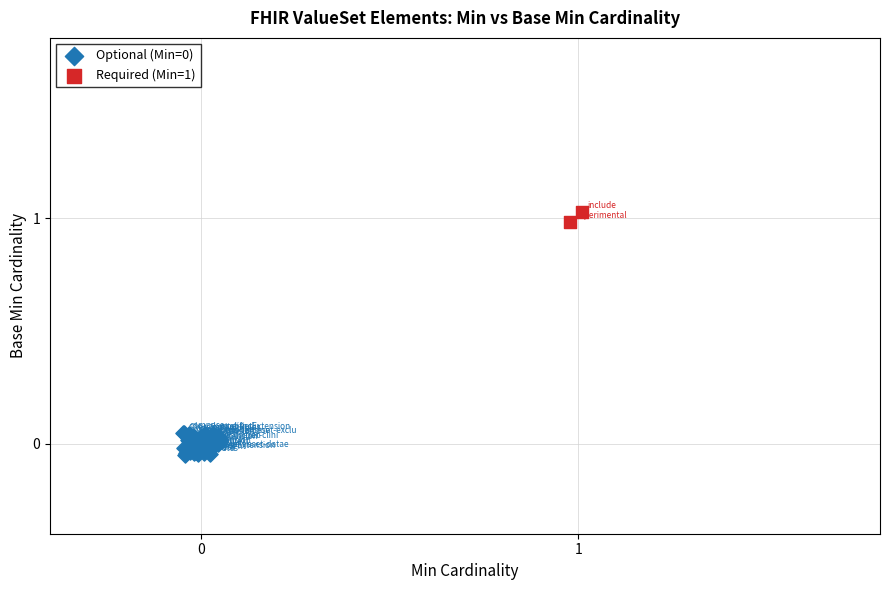

Which series contains the highest Y value?

Required (Min=1)